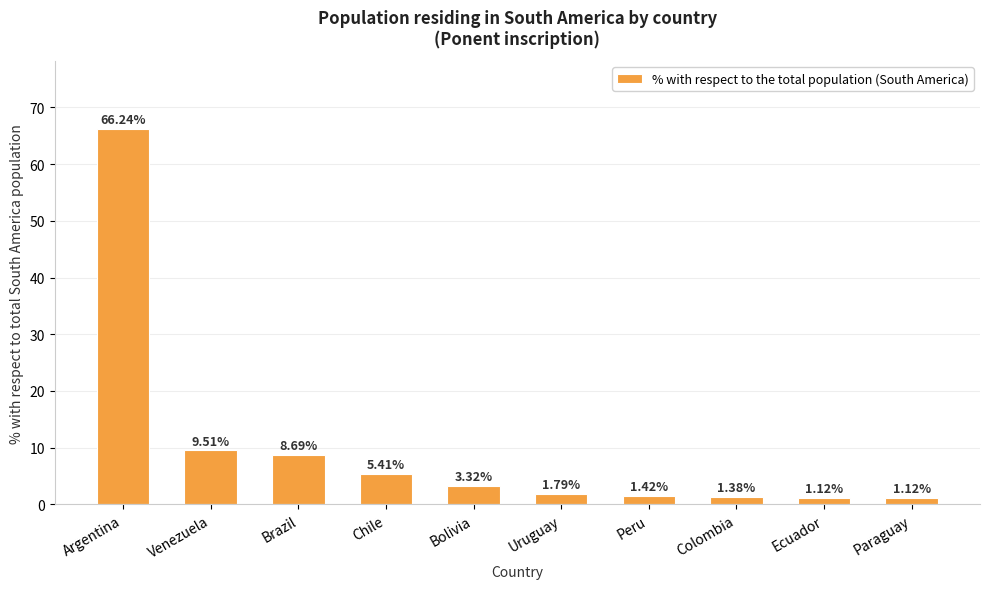

What is the change in value from Uruguay to Ecuador?

-0.7